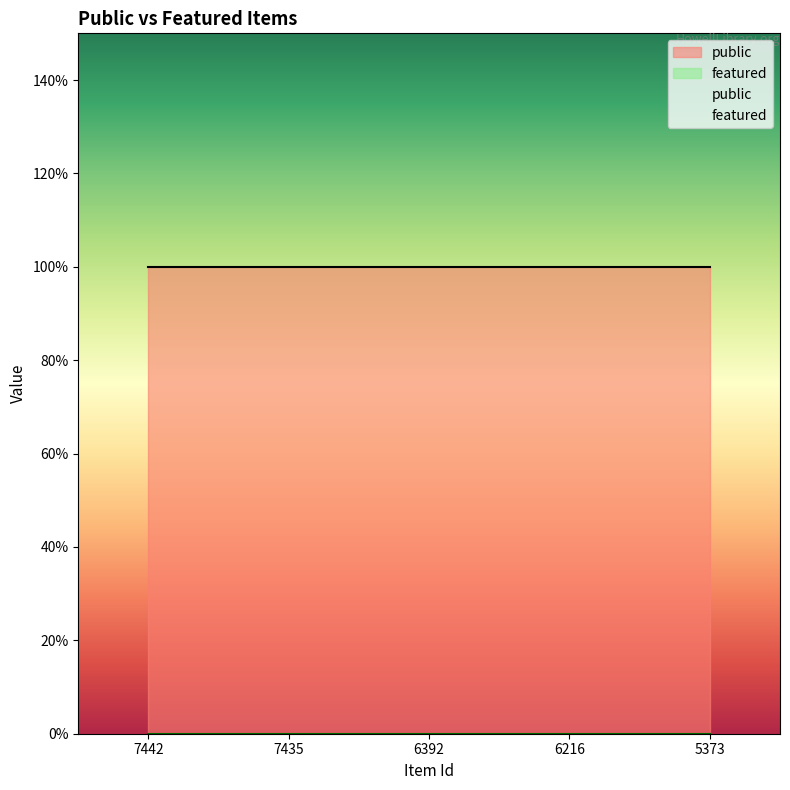

Rank the series by their maximum value, from highest to lowest.

public, featured